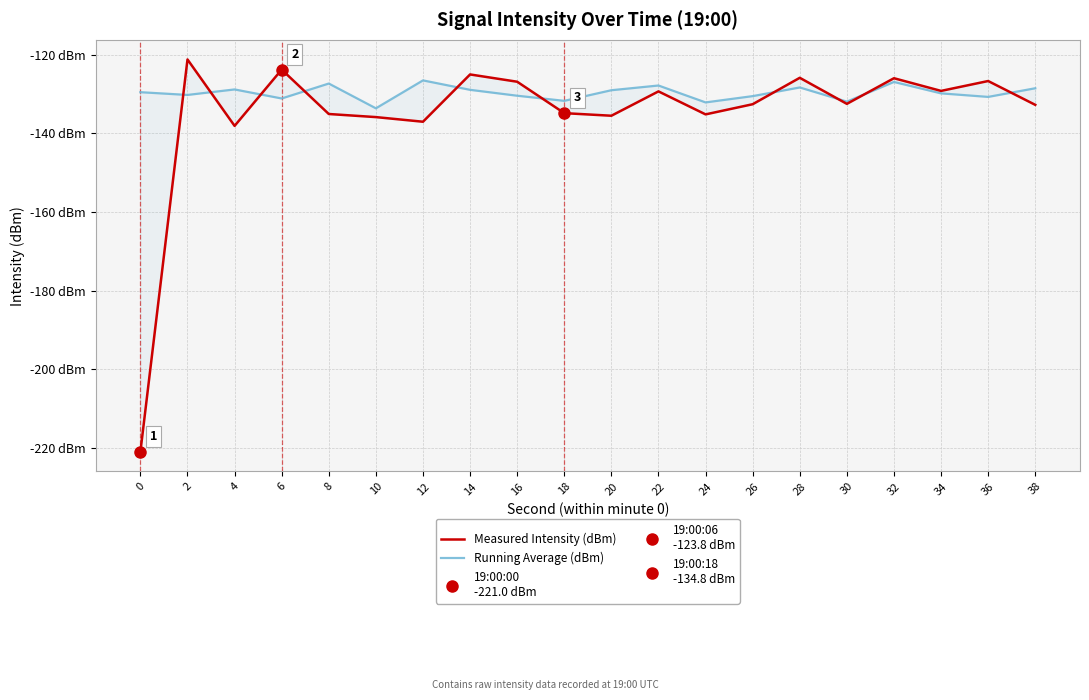

How many intersections are there between Running Average (dBm) and Measured Intensity (dBm)?

10